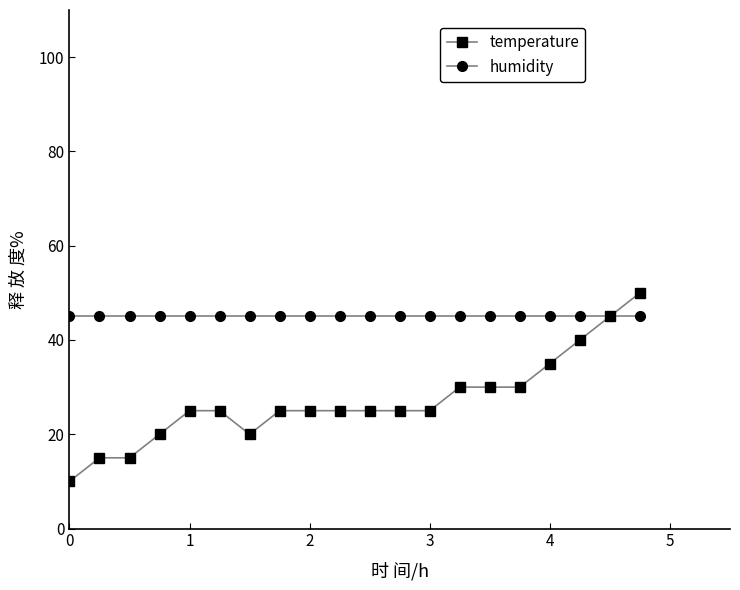

What is the value of the temperature point at the 11th from the left?

25.0